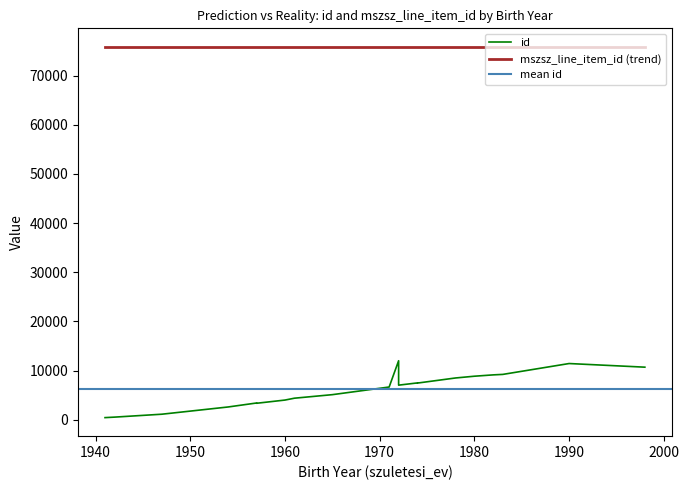

Which series has the largest total across all categories?

mszsz_line_item_id